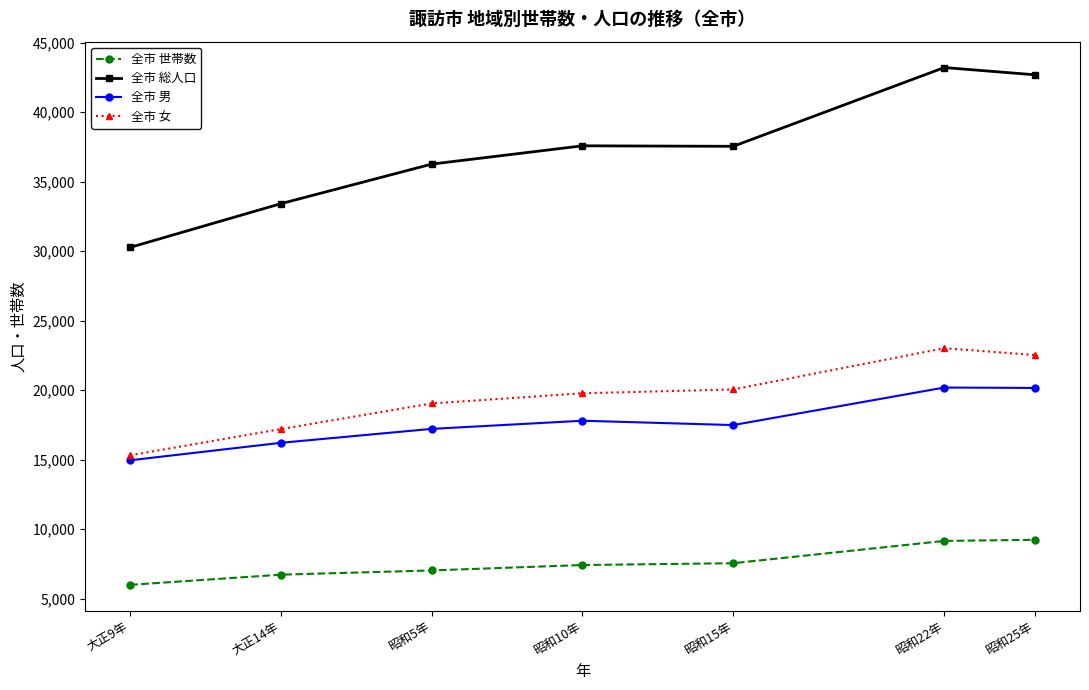

What is the value of the 全市 男 point at the 1st from the left?

14959